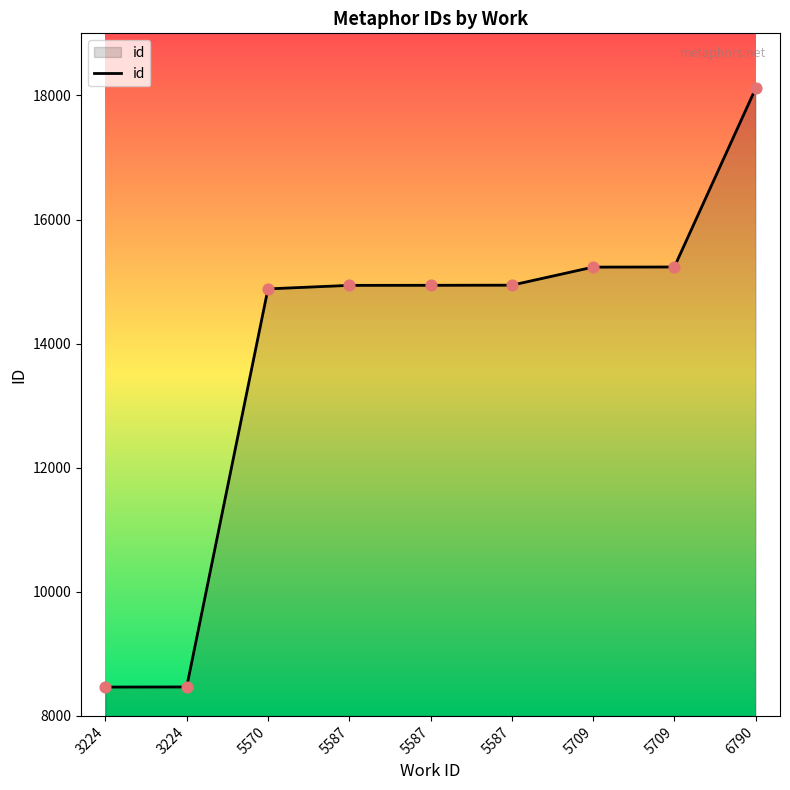

Is this an area chart (filled region under the line)?

Yes